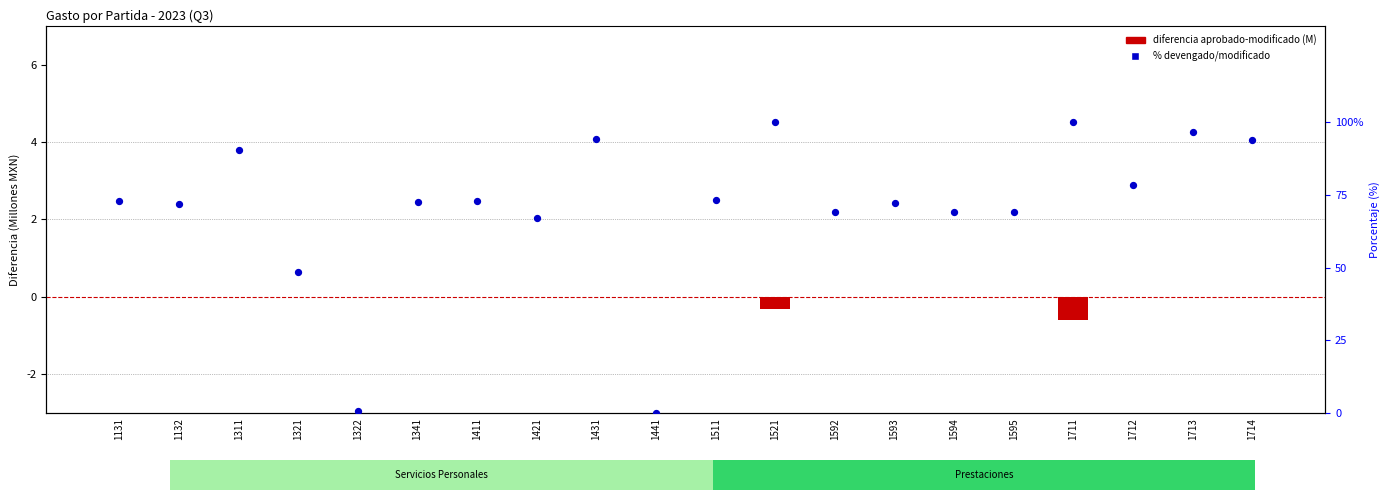

At how many categories does at least one series exceed 16?

18